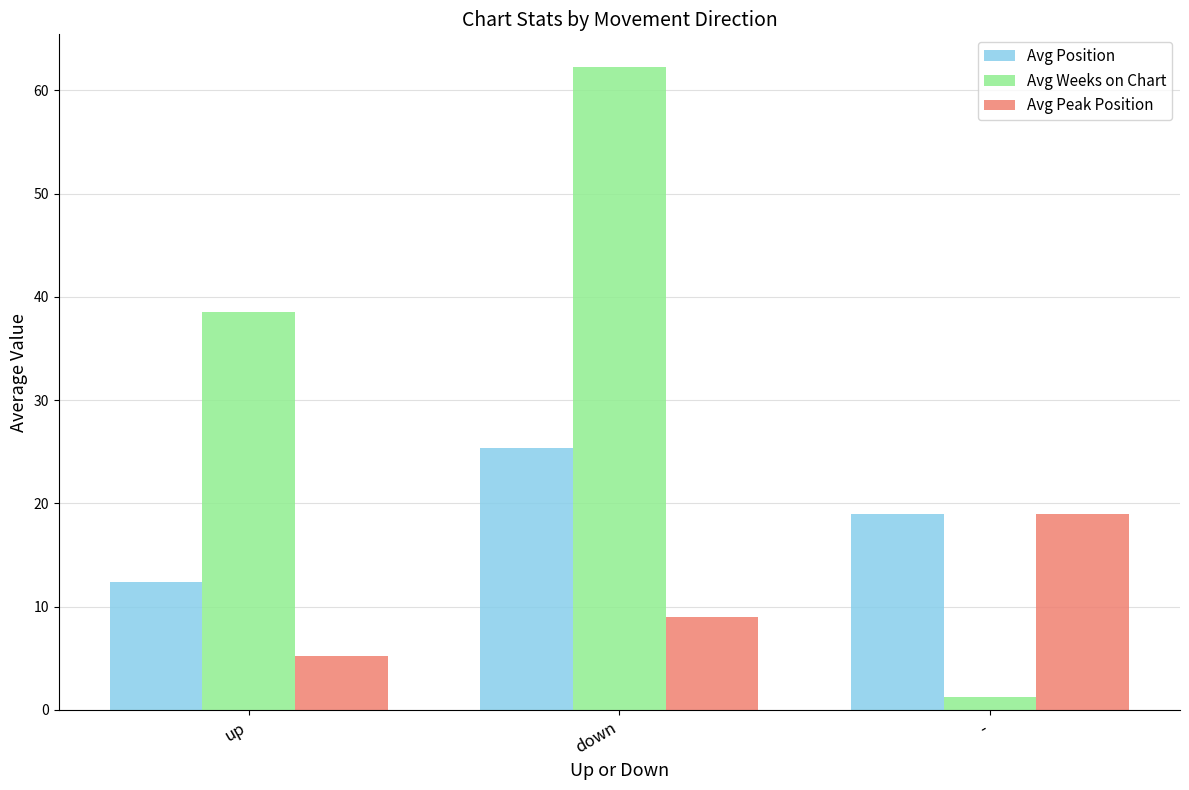

What position from the right is -?

1